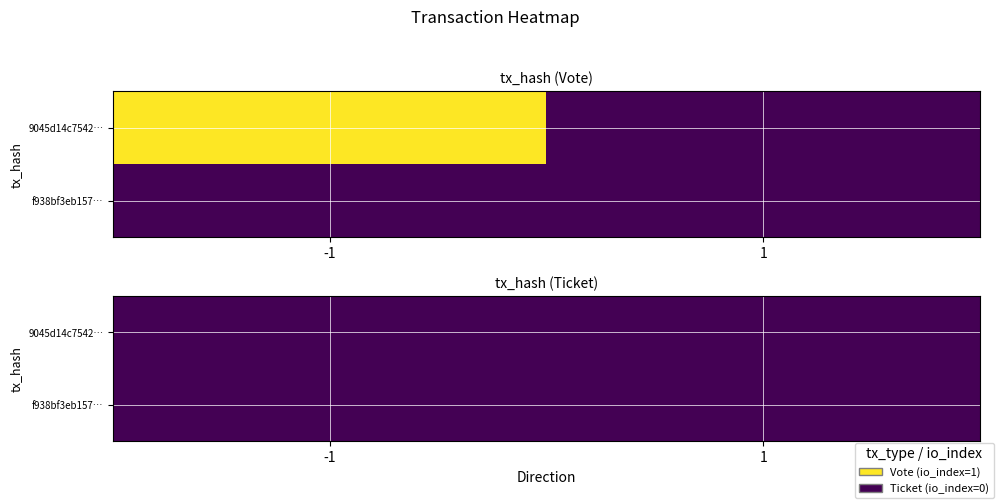

How many values in 9045d14c75424db1f537377d9c47b5475759cb2 are above zero?

1